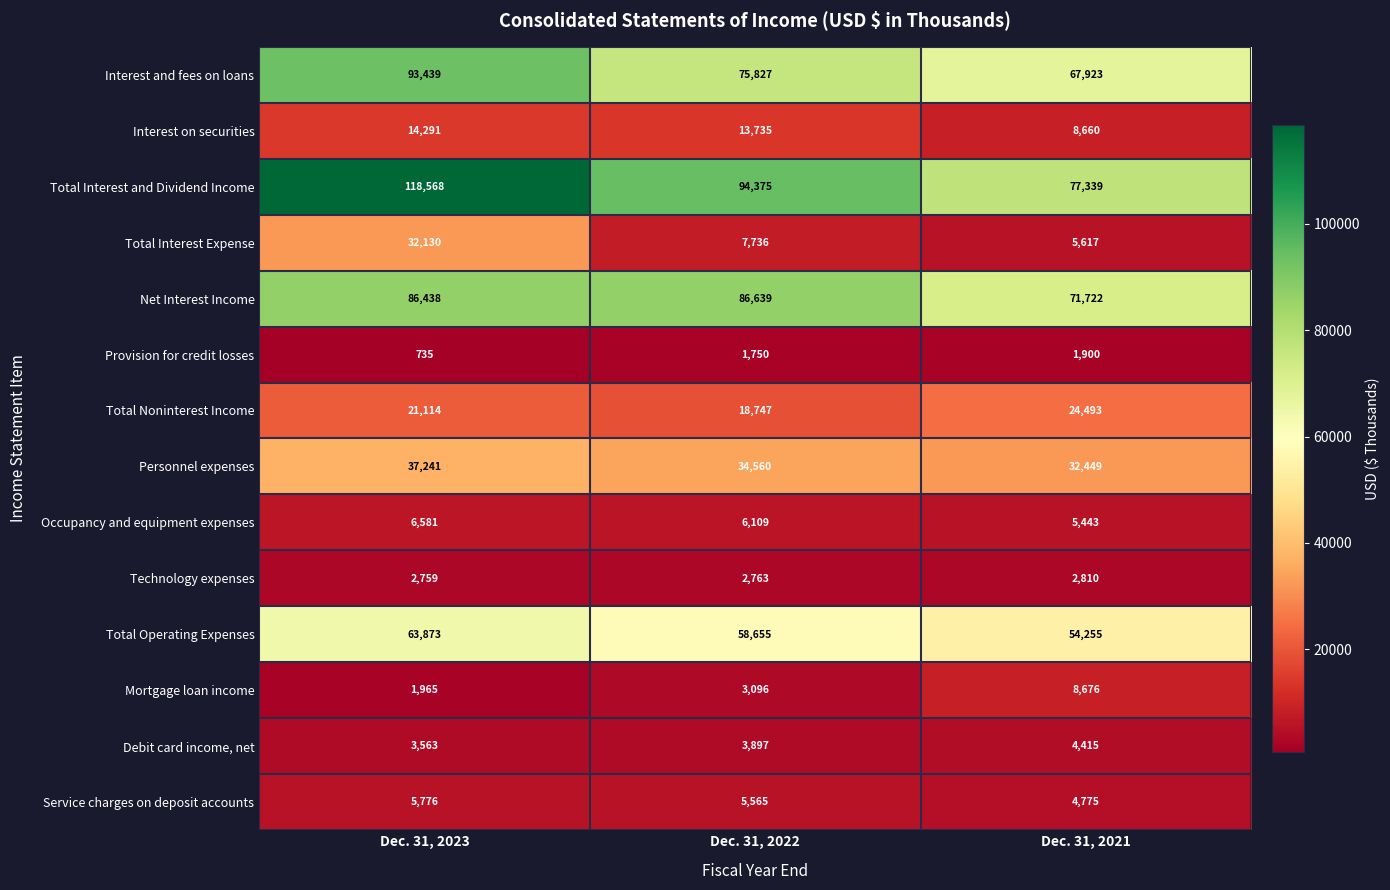

At which label is Total Interest Expense closest to 18873?

Dec. 31, 2022